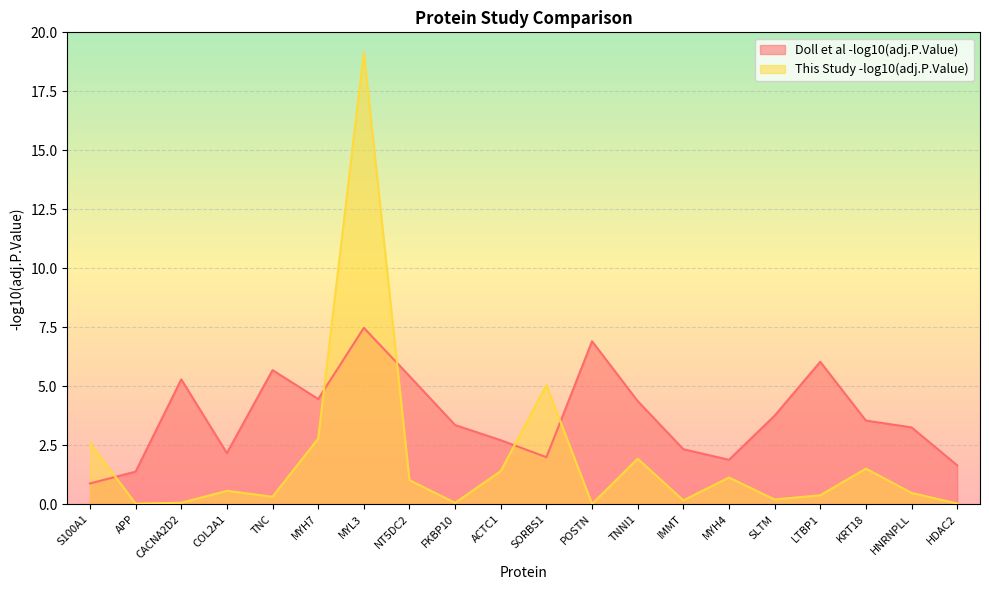

What are all the series names shown in the legend?

Doll et al -log10(adj.P.Value), This Study -log10(adj.P.Value)